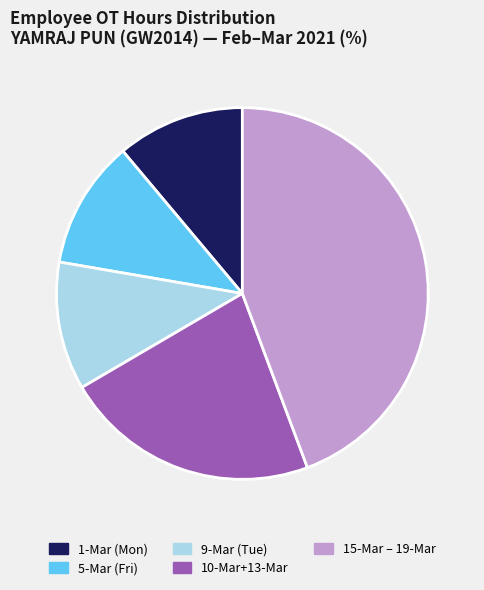

Is there a majority slice in this chart?

No